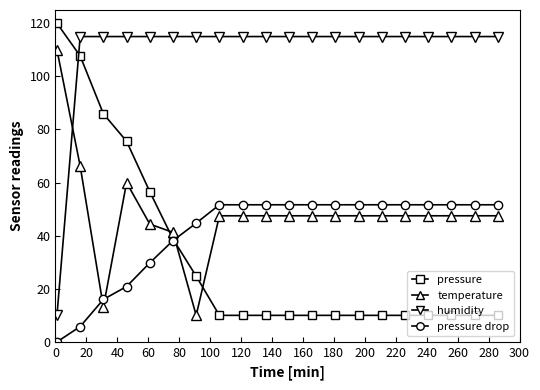

What are all the series names shown in the legend?

pressure, temperature, humidity, pressure drop